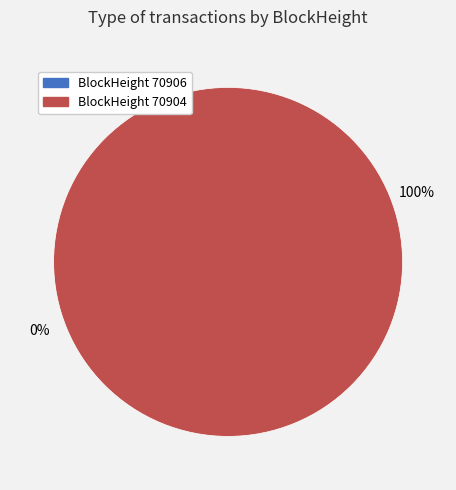

What is the total percentage of 70906 and 70904?

100.0%